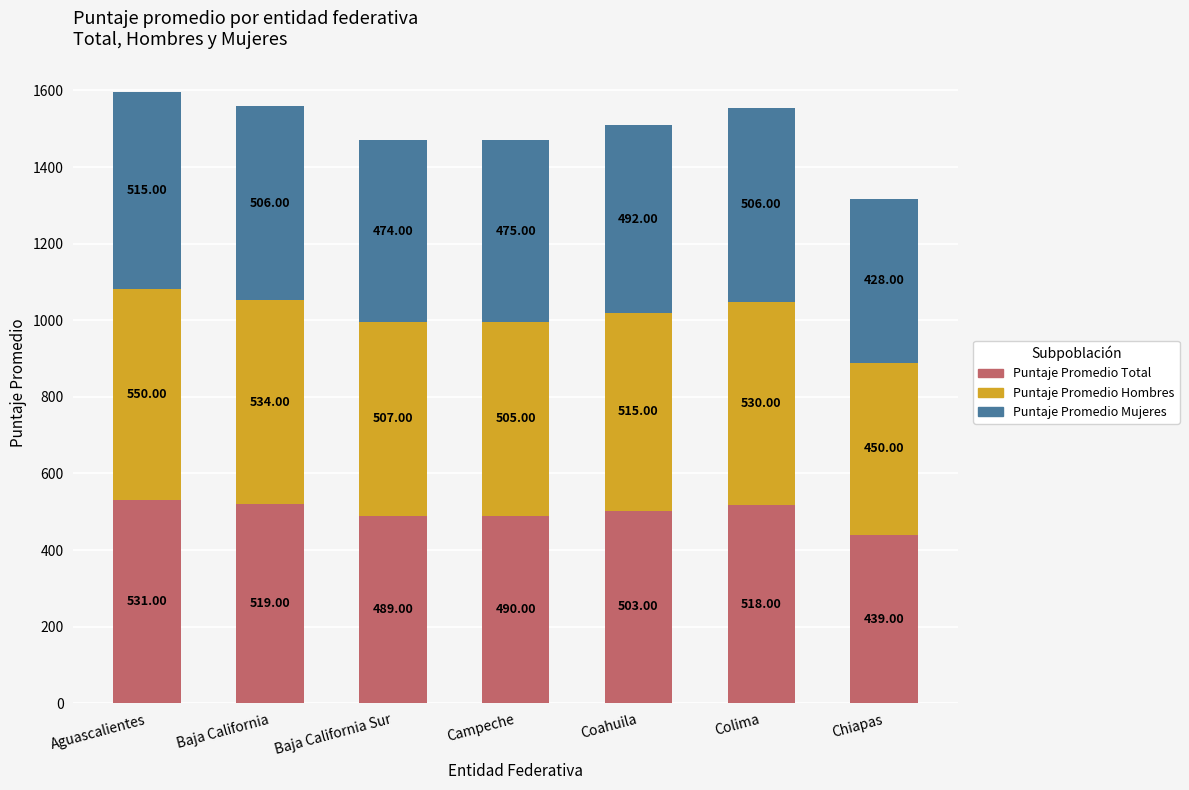

What is the sum of all Puntaje Promedio Total values?

3489